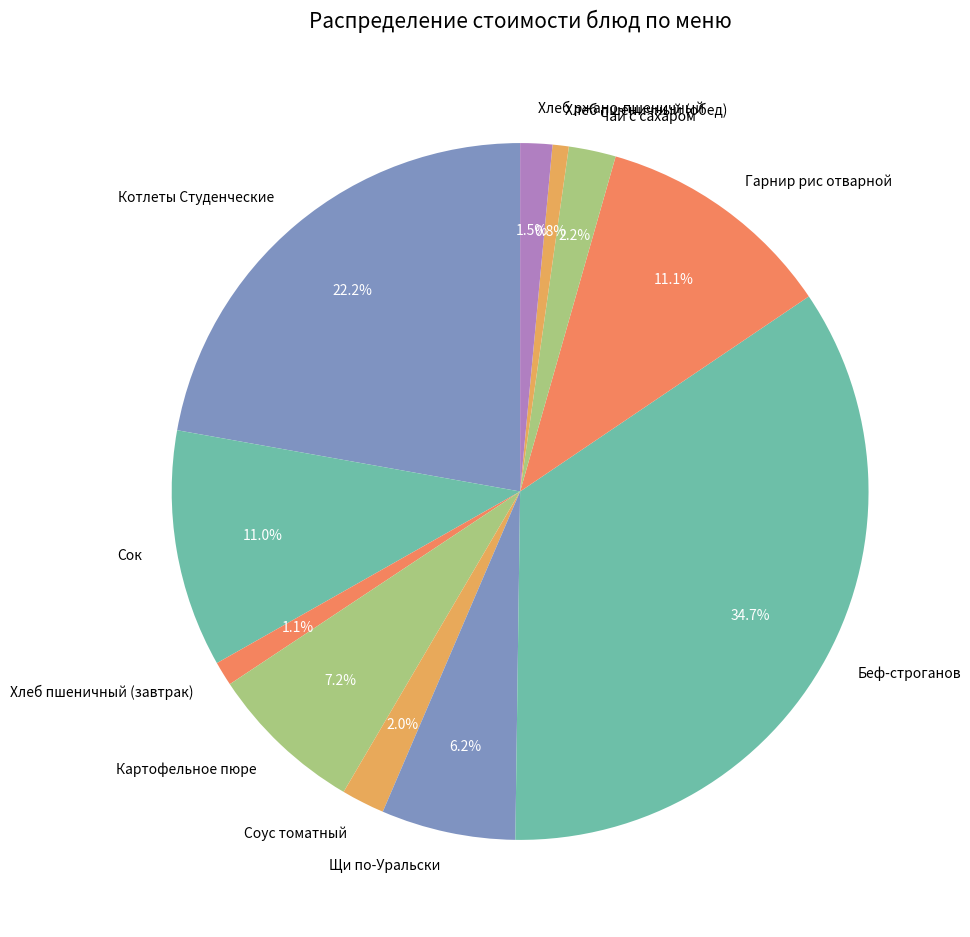

What is the total percentage of Картофельное пюре and Беф-строганов?

41.9%